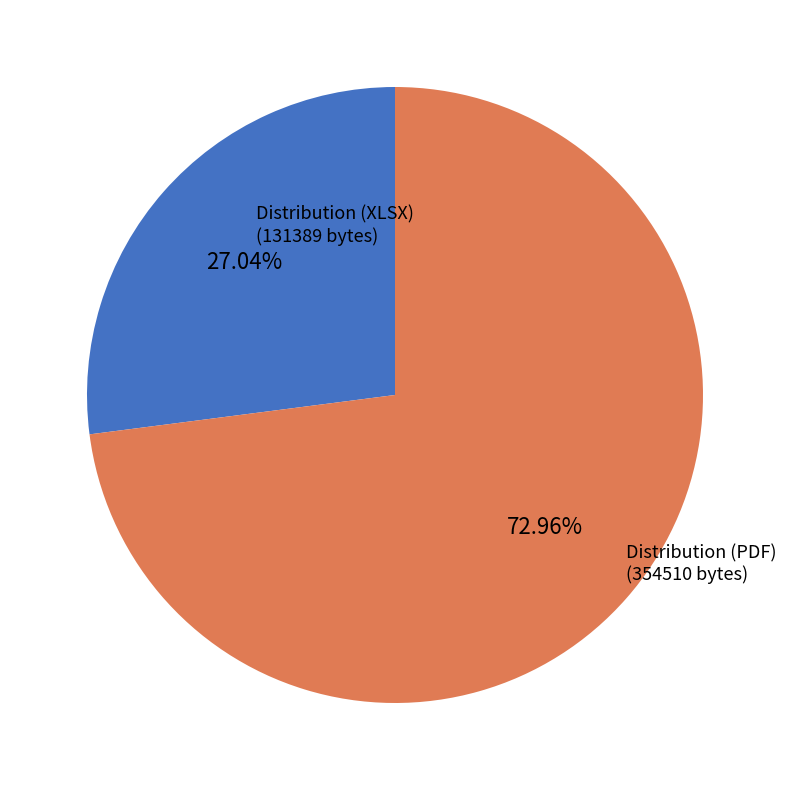

Which category has the smallest portion of the pie?

Distribution (XLSX)